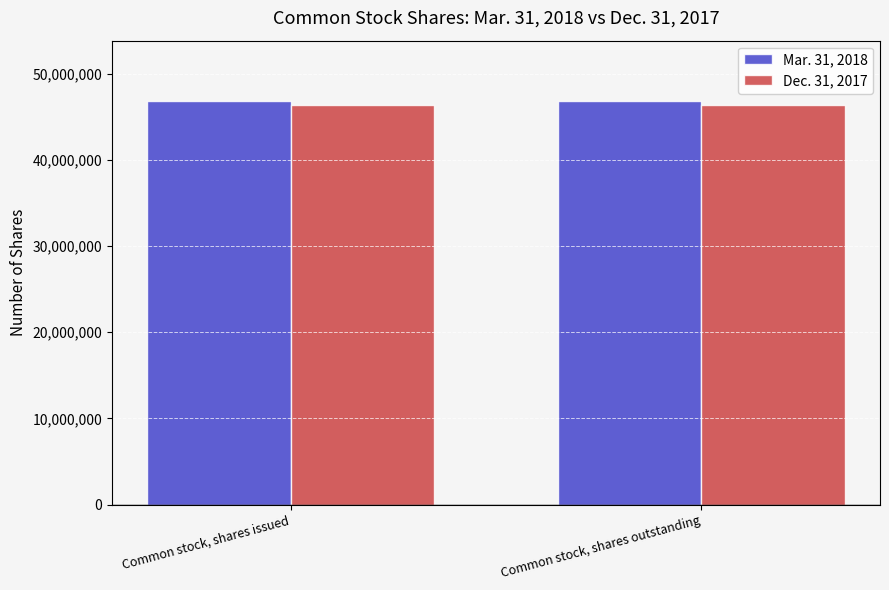

List the series in order of their overall mean, lowest first.

Dec. 31, 2017, Mar. 31, 2018